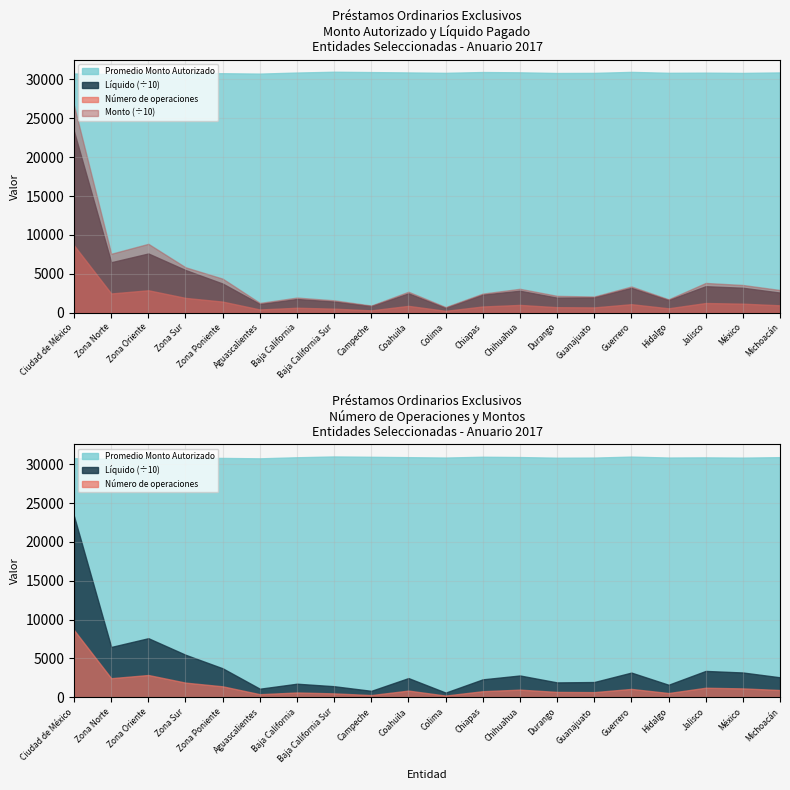

Rank the categories by Promedio Monto Autorizado value from lowest to highest.

Zona Norte, Aguascalientes, Ciudad de México, Zona Oriente, Zona Sur, Zona Poniente, Durango, México, Guanajuato, Colima, Hidalgo, Jalisco, Baja California, Coahuila, Michoacán, Chihuahua, Campeche, Chiapas, Guerrero, Baja California Sur